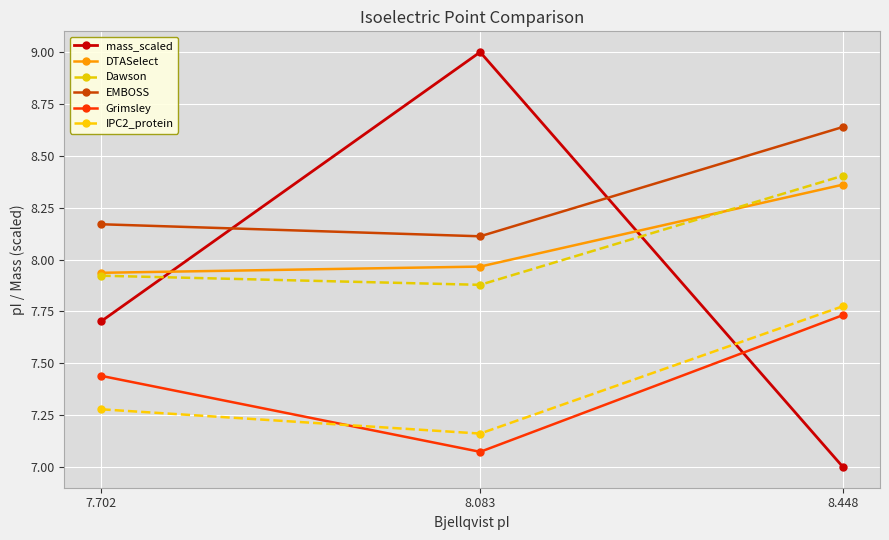

Rank the categories by DTASelect value from highest to lowest.

8.448, 8.083, 7.702